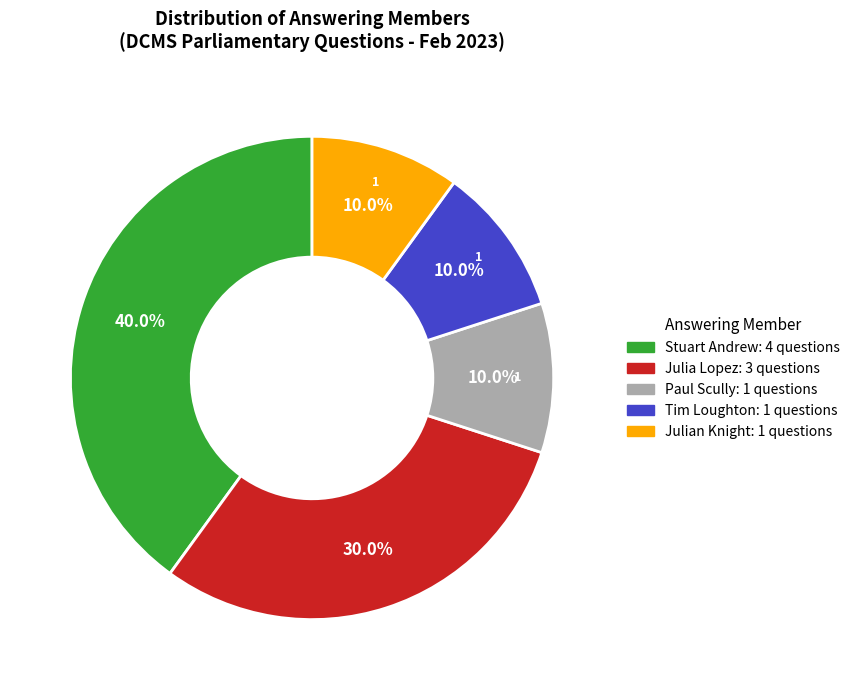

Is there a majority slice in this chart?

No